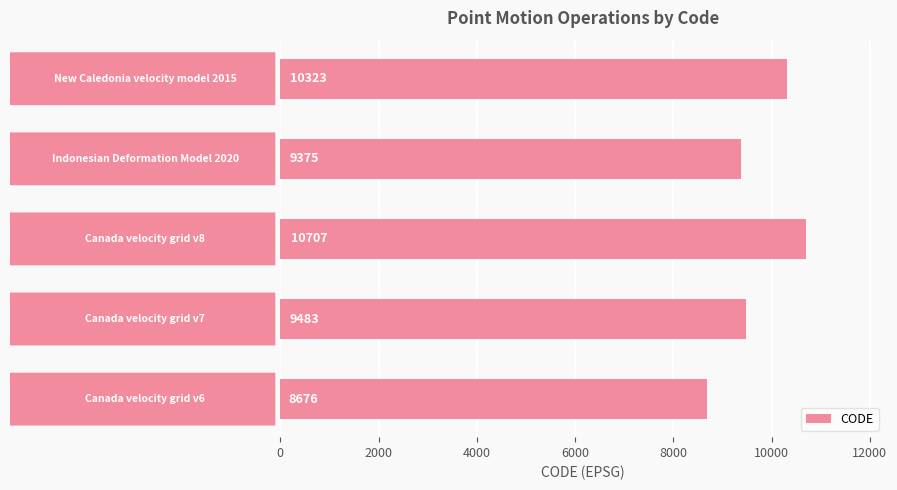

What is the greatest value displayed?

10707